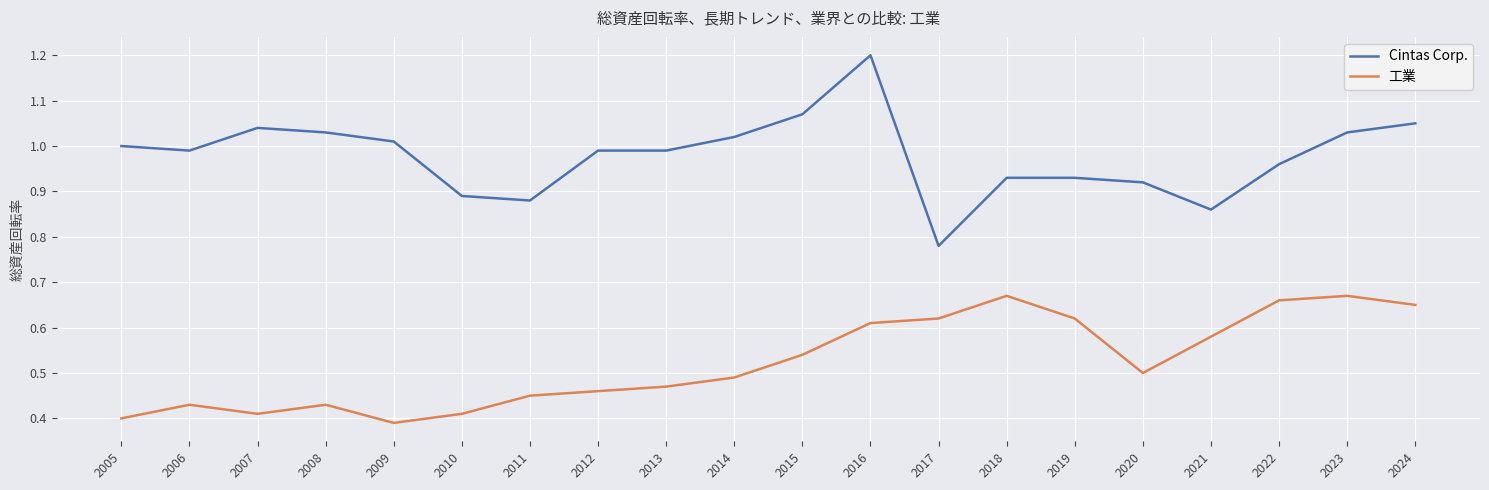

True or false: Cintas Corp. and 工業 intersect in this chart.

False